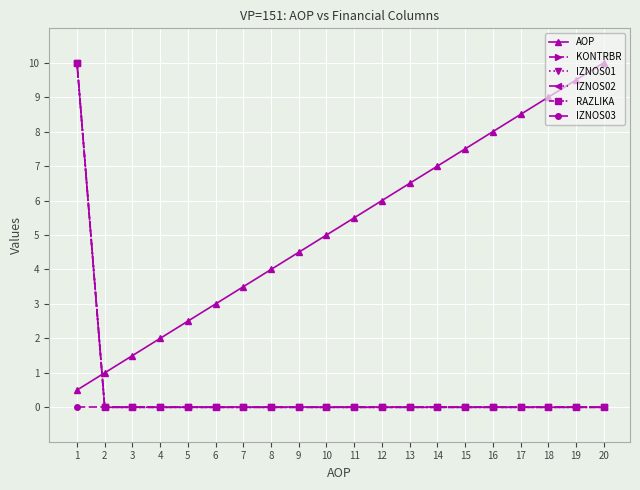

True or false: IZNOS02 and RAZLIKA cross at least once.

False